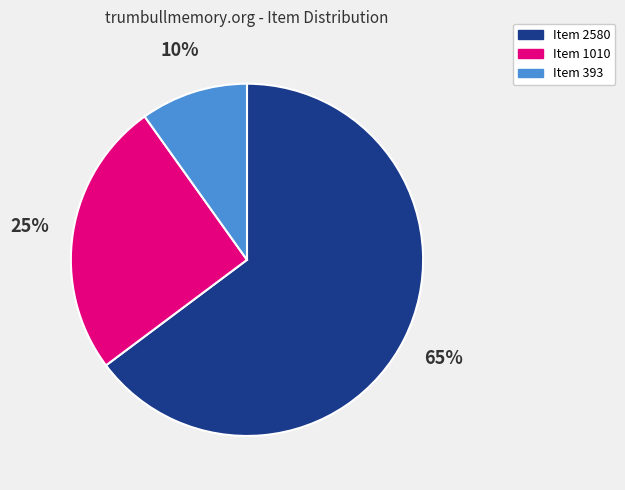

Between Item 1010 and Item 2580, which is larger?

Item 2580